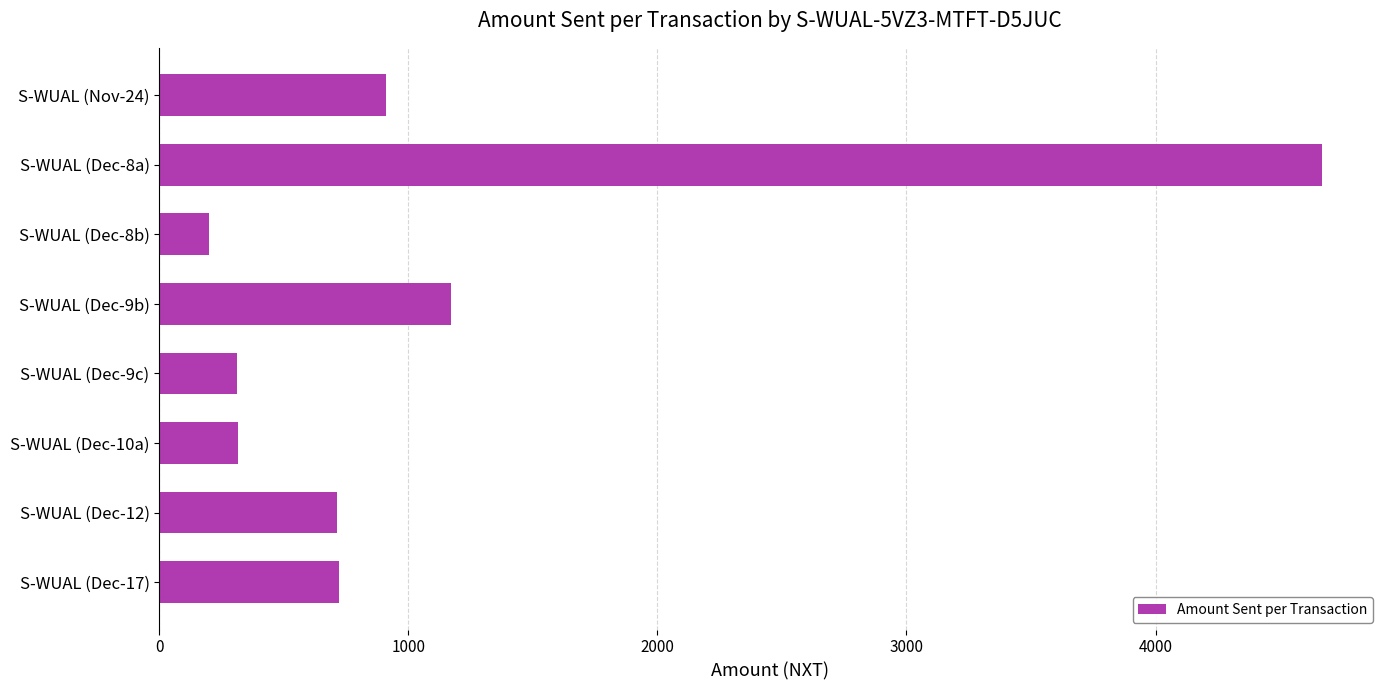

Approximately how many times larger is the value at S-WUAL (Dec-9b) compared to S-WUAL (Dec-10a)?

3.7